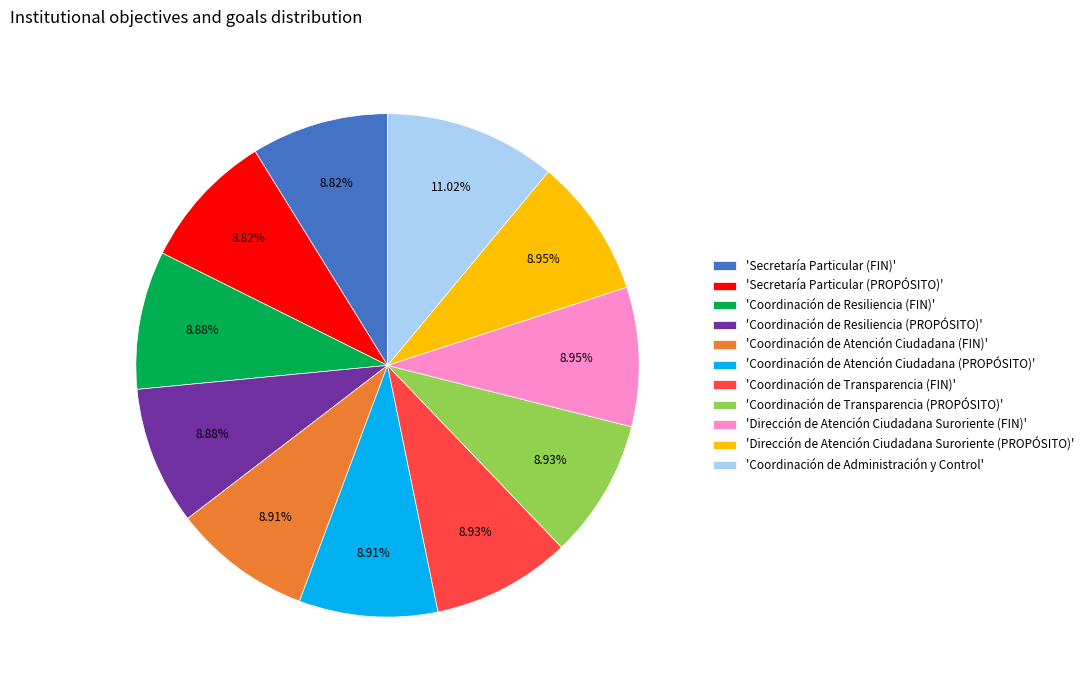

How many slices are in this pie chart?

11